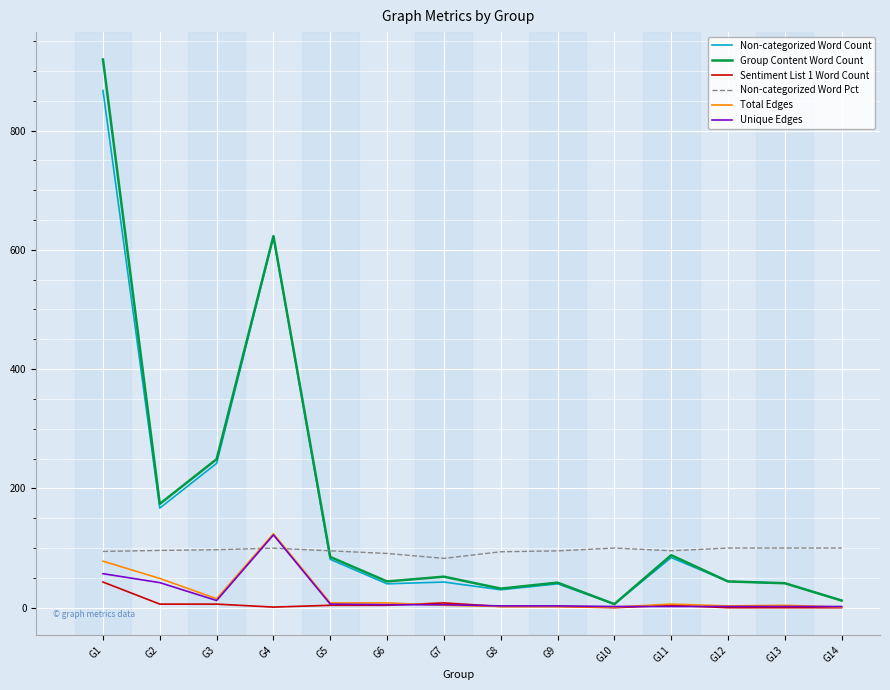

The value of Sentiment List 1 Word Count at G1 is 43.0. True or false?

True